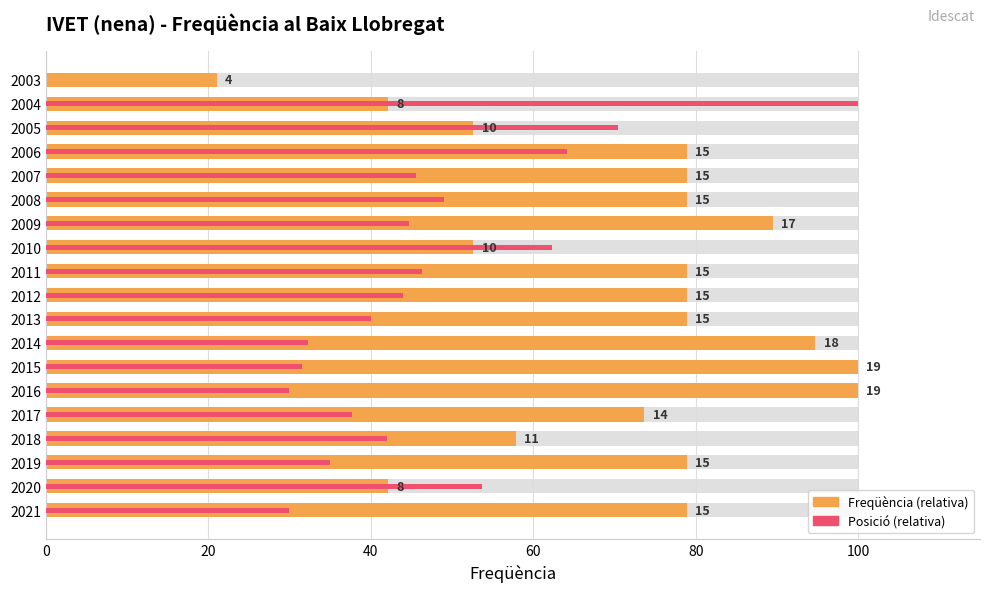

Reading left to right, extract all data points from this chart.

Freqüència (relativa): 78.9	42.1	78.9	57.9	73.7	100.0	100.0	94.7	78.9	78.9	78.9	52.6	89.5	78.9	78.9	78.9	52.6	42.1	21.1
Posició (relativa inversa): 30.0	53.7	35.0	42.0	37.7	30.0	31.5	32.3	40.1	44.0	46.3	62.3	44.7	49.0	45.5	64.2	70.4	100.0	0.0